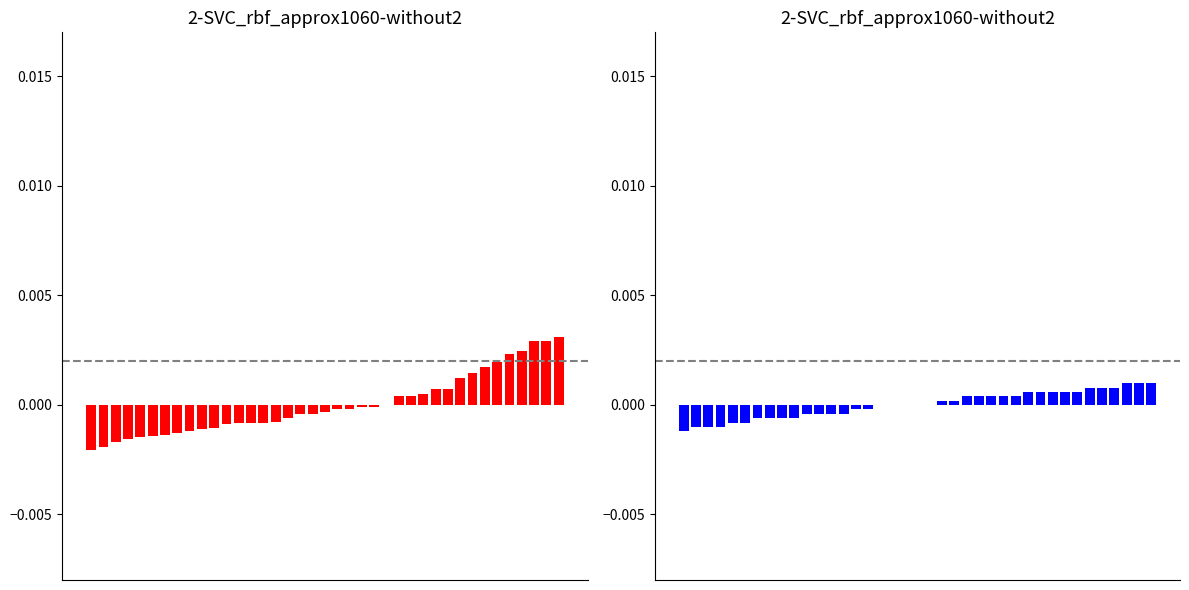

Reading left to right, transcribe all the data shown in this chart.

SDS_P1: 0=-0.0	1=-0.0	2=-0.0	3=-0.0	4=-0.0	5=-0.0	6=-0.0	7=-0.0	8=-0.0	9=-0.0	10=-0.0	11=-0.0	12=-0.0	13=-0.0	14=-0.0	15=-0.0	16=-0.0	17=-0.0	18=-0.0	19=-0.0	20=-0.0	21=-0.0	22=-0.0	23=-0.0	24=-0.0	25=0.0	26=0.0	27=0.0	28=0.0	29=0.0	30=0.0	31=0.0	32=0.0	33=0.0	34=0.0	35=0.0	36=0.0	37=0.0	38=0.0
Temp: 0=-0.0	1=-0.0	2=-0.0	3=-0.0	4=-0.0	5=-0.0	6=-0.0	7=-0.0	8=-0.0	9=-0.0	10=-0.0	11=-0.0	12=-0.0	13=-0.0	14=-0.0	15=-0.0	16=-0.0	17=-0.0	18=-0.0	19=-0.0	20=-0.0	21=0.0	22=0.0	23=0.0	24=0.0	25=0.0	26=0.0	27=0.0	28=0.0	29=0.0	30=0.0	31=0.0	32=0.0	33=0.0	34=0.0	35=0.0	36=0.0	37=0.0	38=0.0